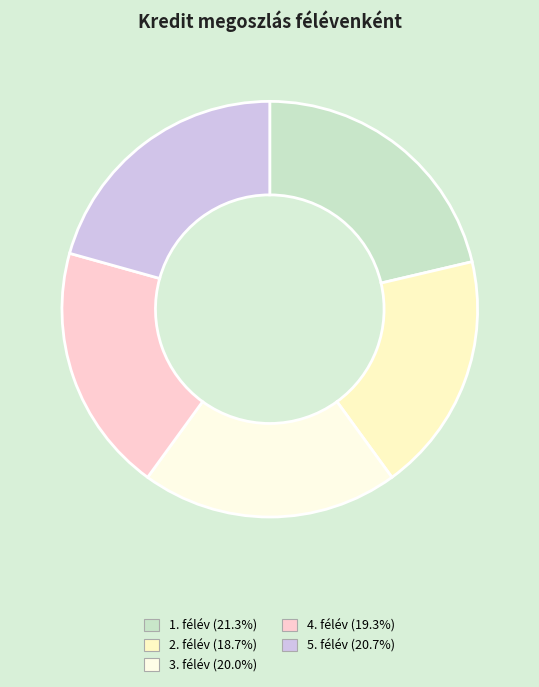

Rank the categories by value from highest to lowest.

1. félév, 5. félév, 3. félév, 4. félév, 2. félév